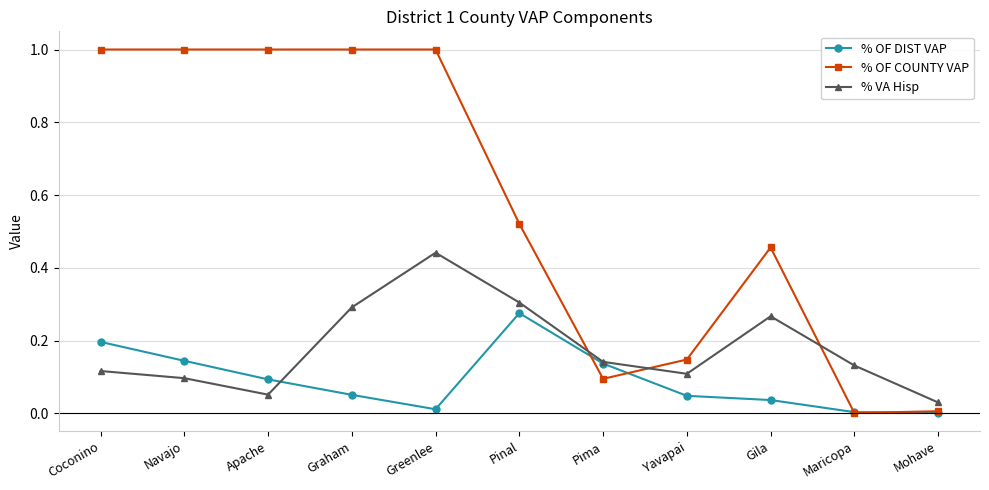

How many series are shown in this chart?

3